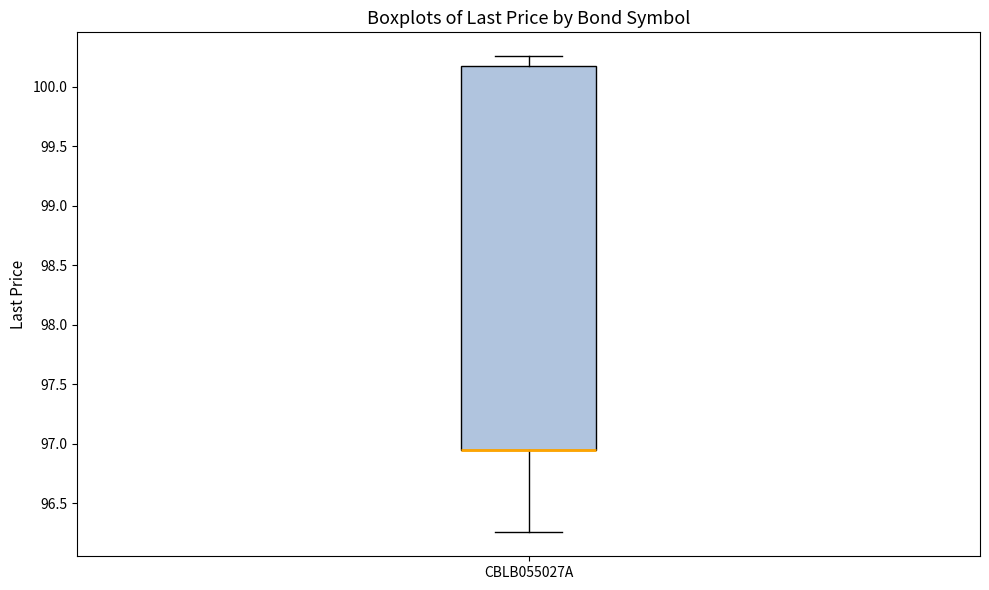

Read this box plot against the y-axis: the position of the median line, the range covered by the box, and the ends of both whiskers. The values are not printed on the chart, so give them approximately, as read against the axis.

median 96.95 (drawn on the box's lower edge), box 96.95 to 100.20, whiskers 96.25 to 100.25